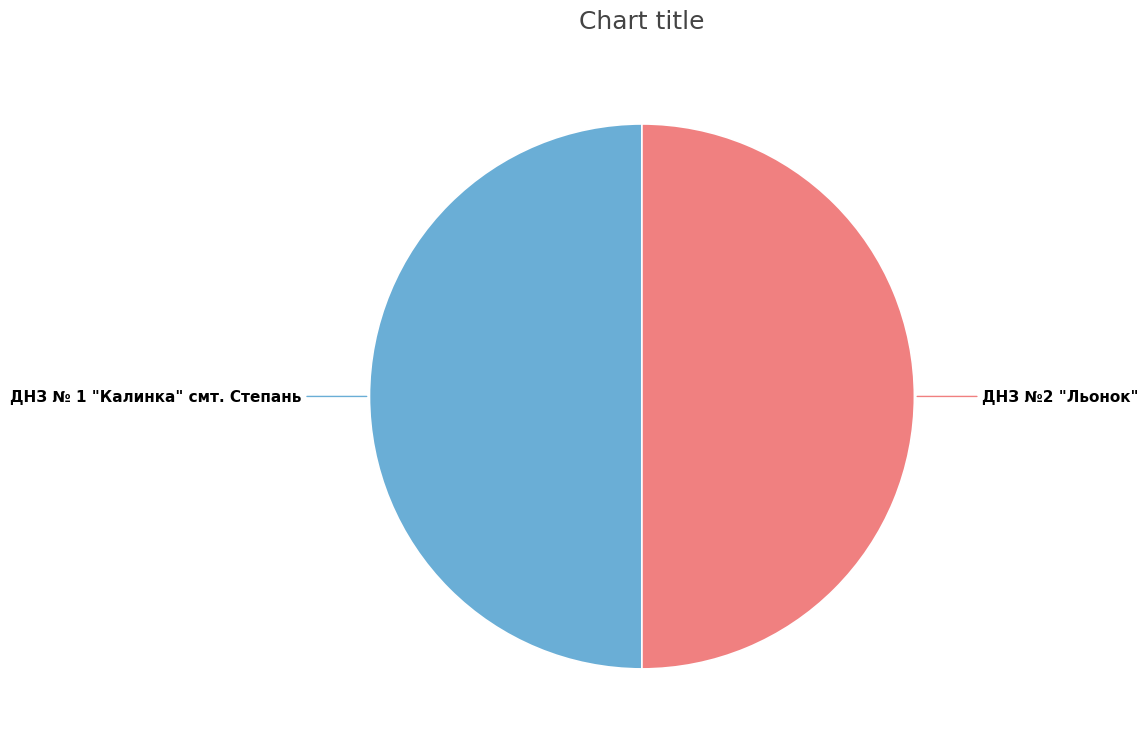

Is the sum of ДНЗ №2 "Льонок" and ДНЗ № 1 "Калинка" смт. Степань greater than half?

Yes